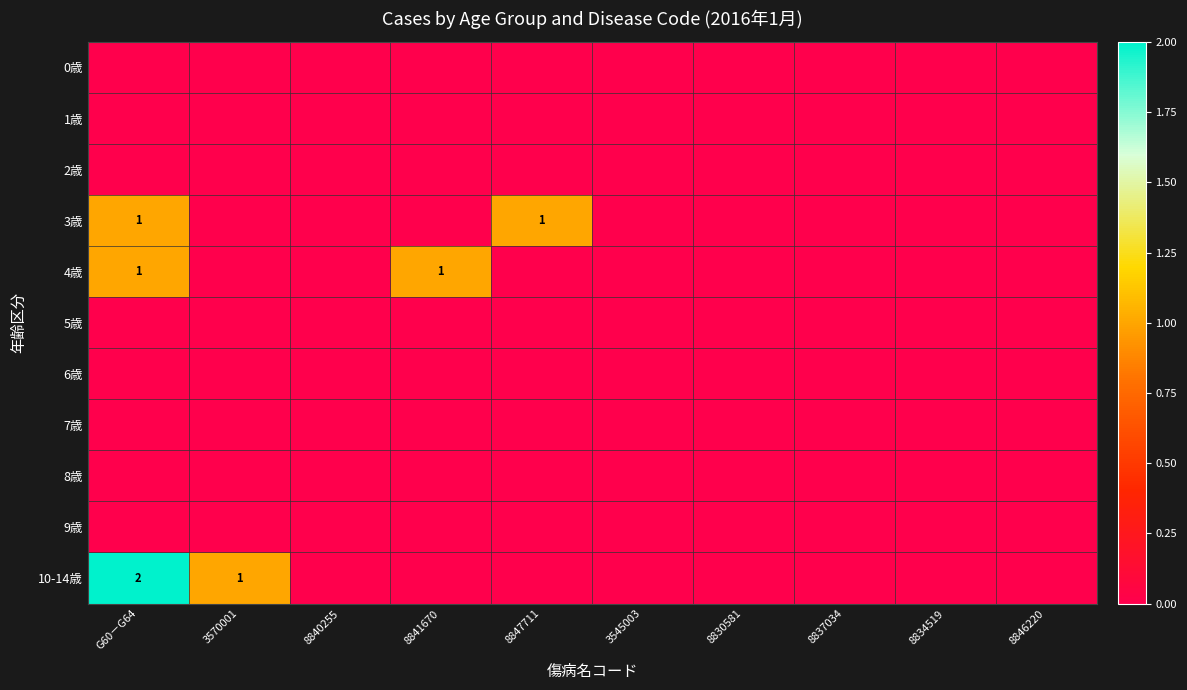

Which series has the widest spread of values?

10-14歳